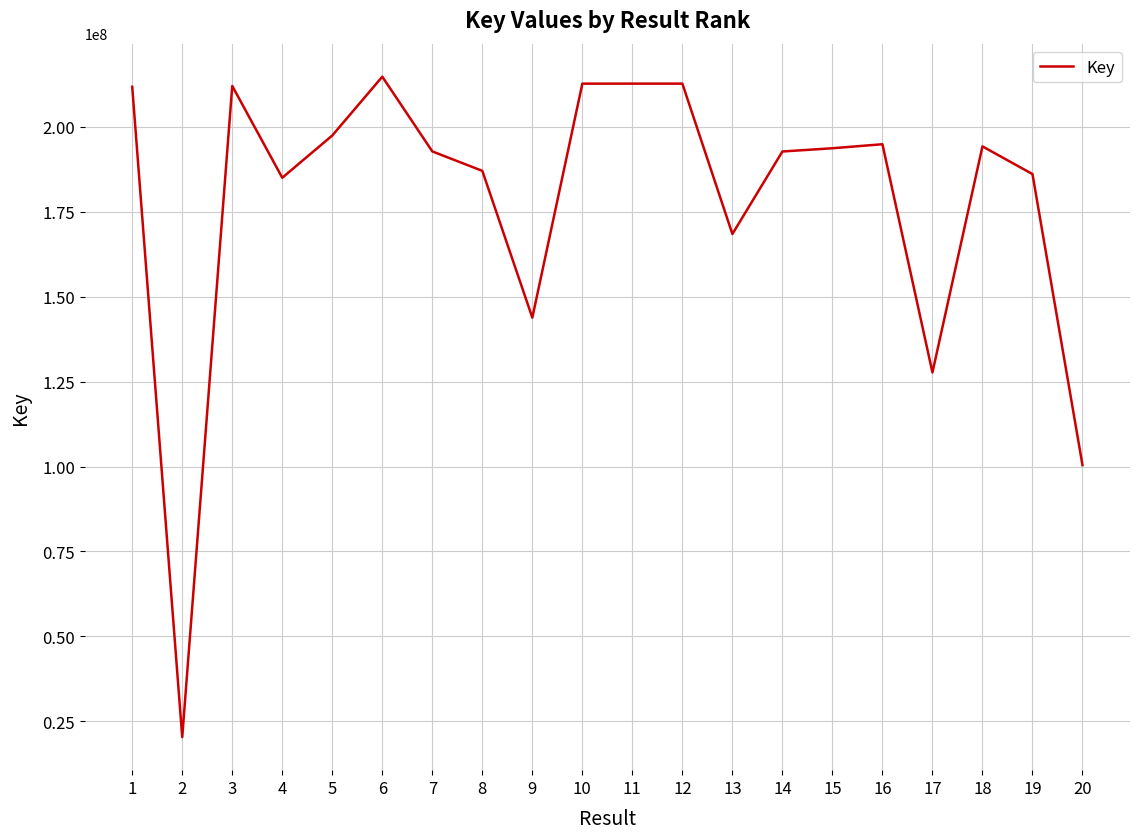

What value does the data have at 8?

186984279